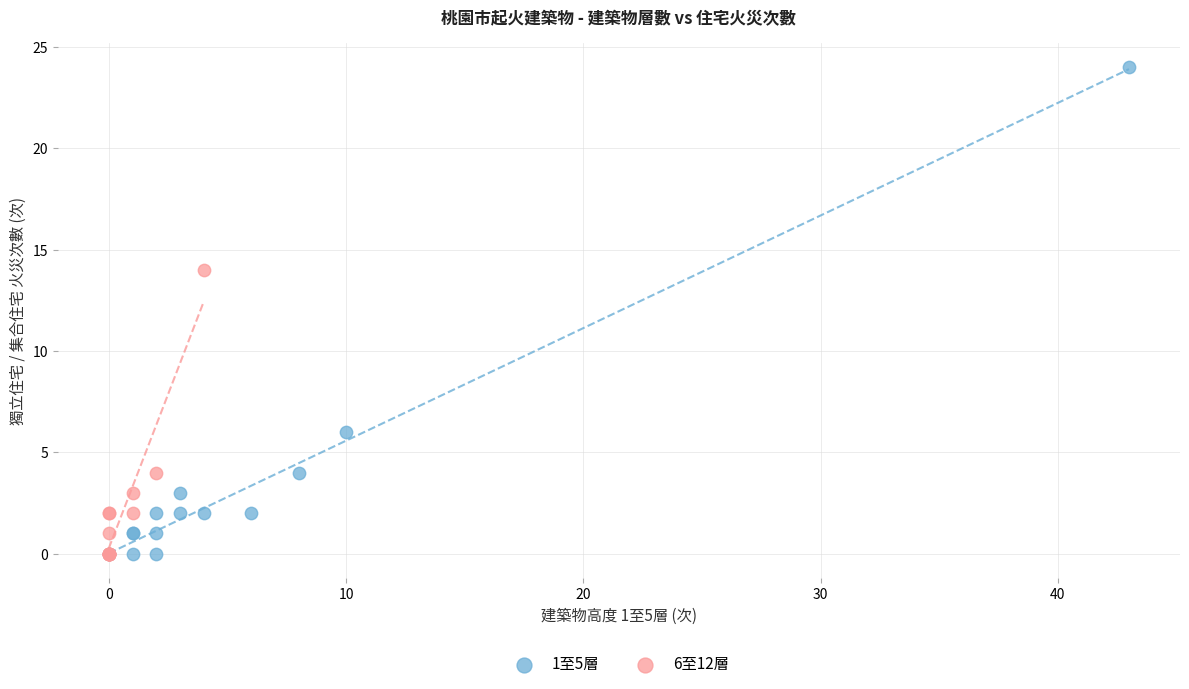

Which series contains the highest Y value?

1至5層